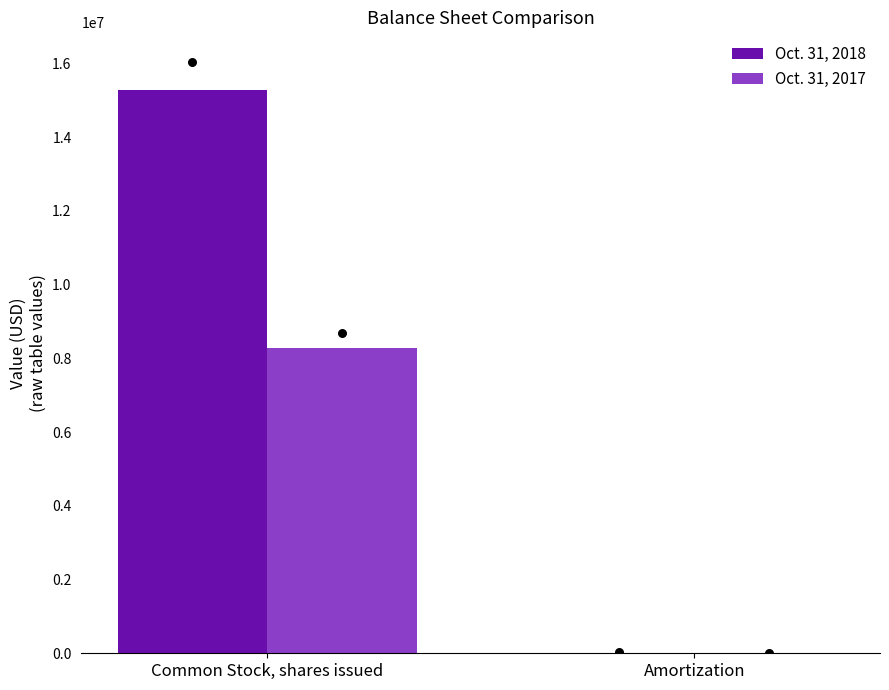

At how many categories does at least one series exceed 12485669?

1